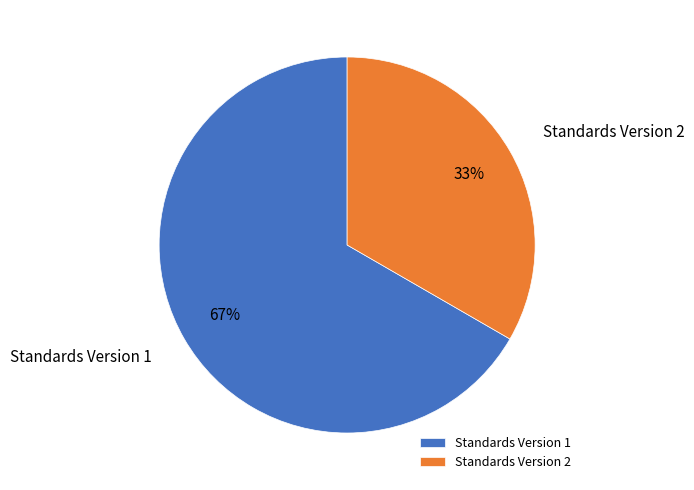

Which category has the biggest portion of the pie?

Standards Version 1